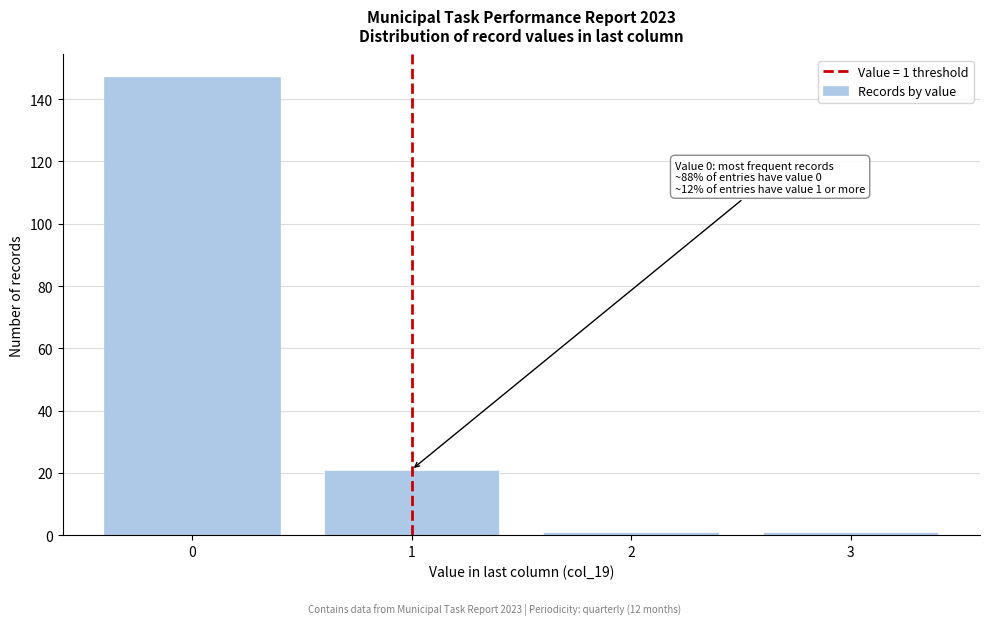

Reading right to left, transcribe all the data shown in this chart.

1	1	21	147